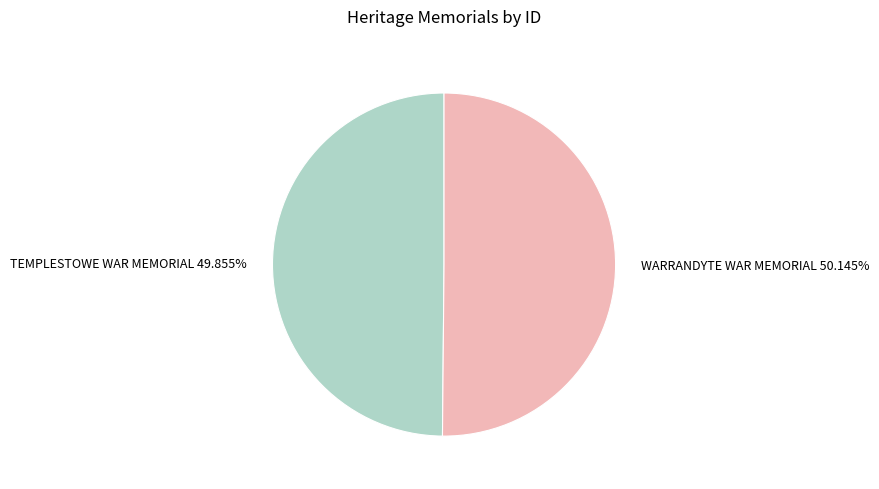

Is it true that WARRANDYTE WAR MEMORIAL is 50% of the pie?

True